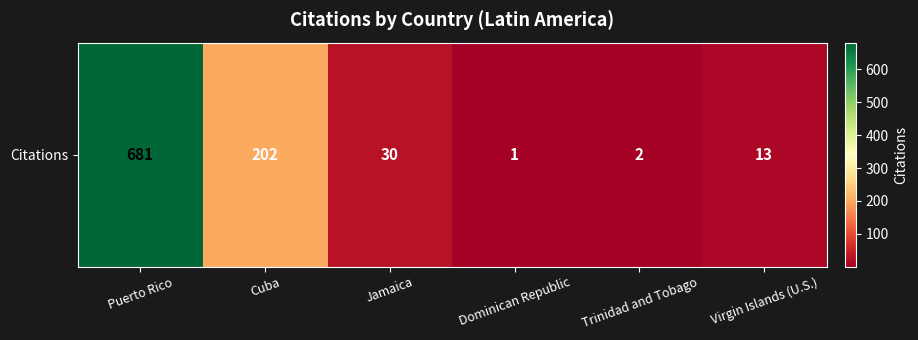

Between Jamaica and Cuba, which is larger?

Cuba